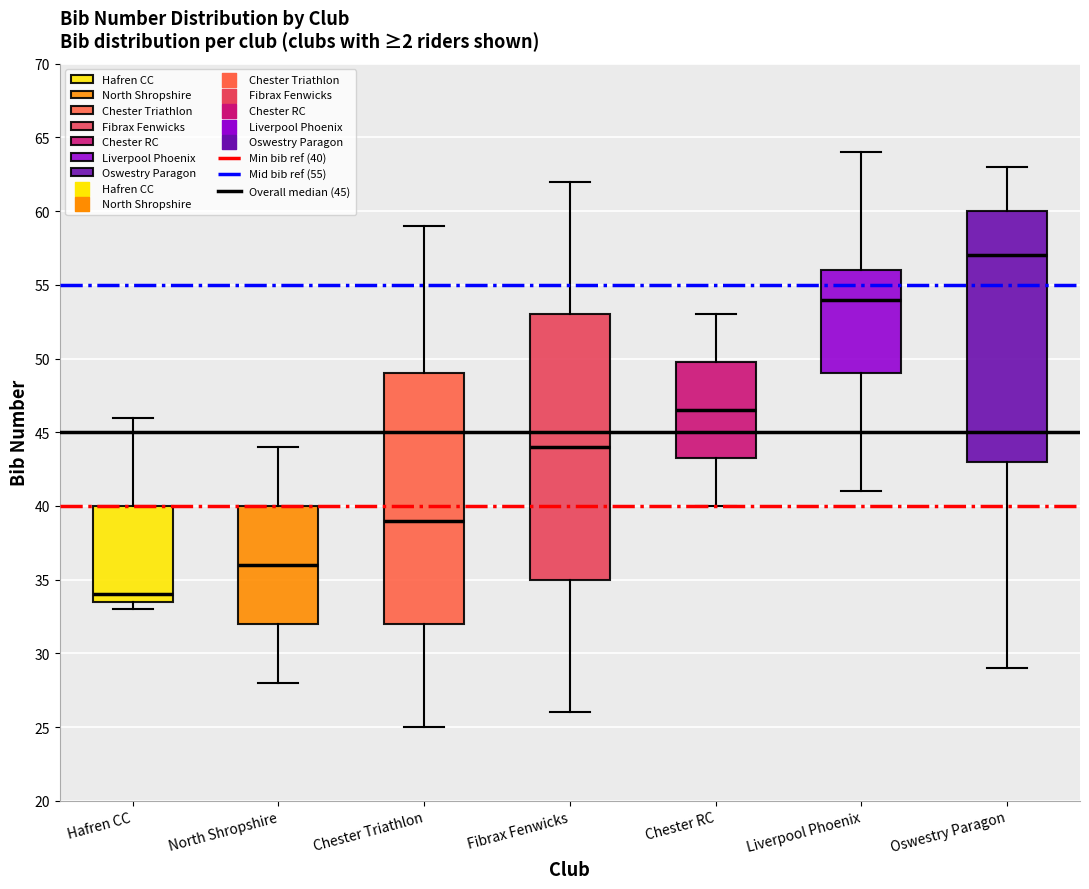

Reading left to right, read every box against the y-axis: the position of its median line, the range the box covers, and the ends of its whiskers. The values are not printed on the chart, so give them approximately, as read against the axis.

Hafren CC: median 34.0, box 33.5 to 40.0, whiskers 33.0 to 46.0
North Shropshire: median 36.0, box 32.0 to 40.0, whiskers 28.0 to 44.0
Chester Triathlon: median 39.0, box 32.0 to 49.0, whiskers 25.0 to 59.0
Fibrax Fenwicks: median 44.0, box 35.0 to 53.0, whiskers 26.0 to 62.0
Chester RC: median 46.5, box 43.5 to 50.0, whiskers 40.0 to 53.0
Liverpool Phoenix: median 54.0, box 49.0 to 56.0, whiskers 41.0 to 64.0
Oswestry Paragon: median 57.0, box 43.0 to 60.0, whiskers 29.0 to 63.0